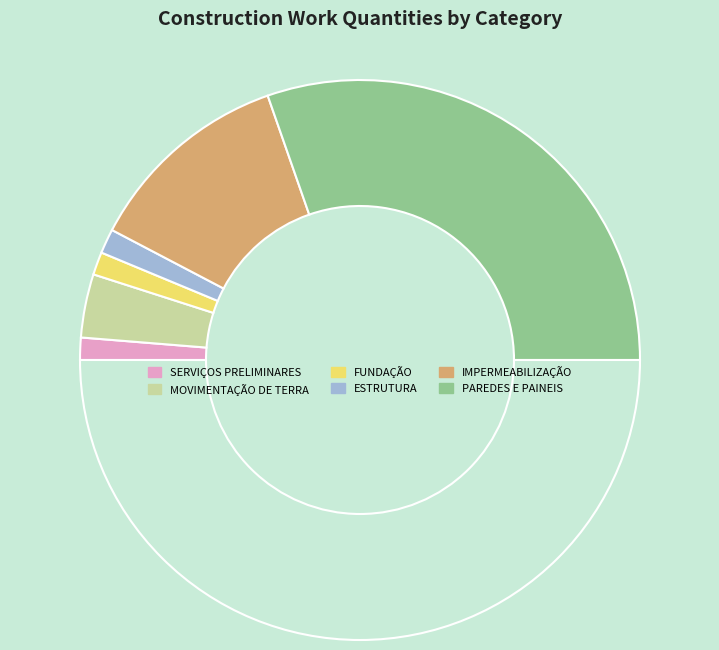

Count the number of slices in the pie.

7